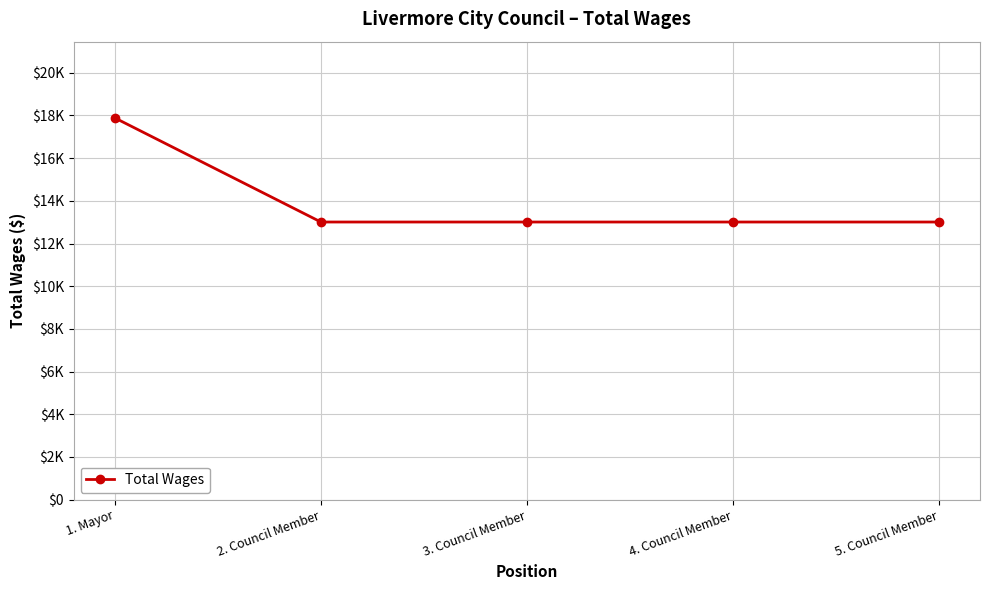

Is this an area chart (filled region under the line)?

No